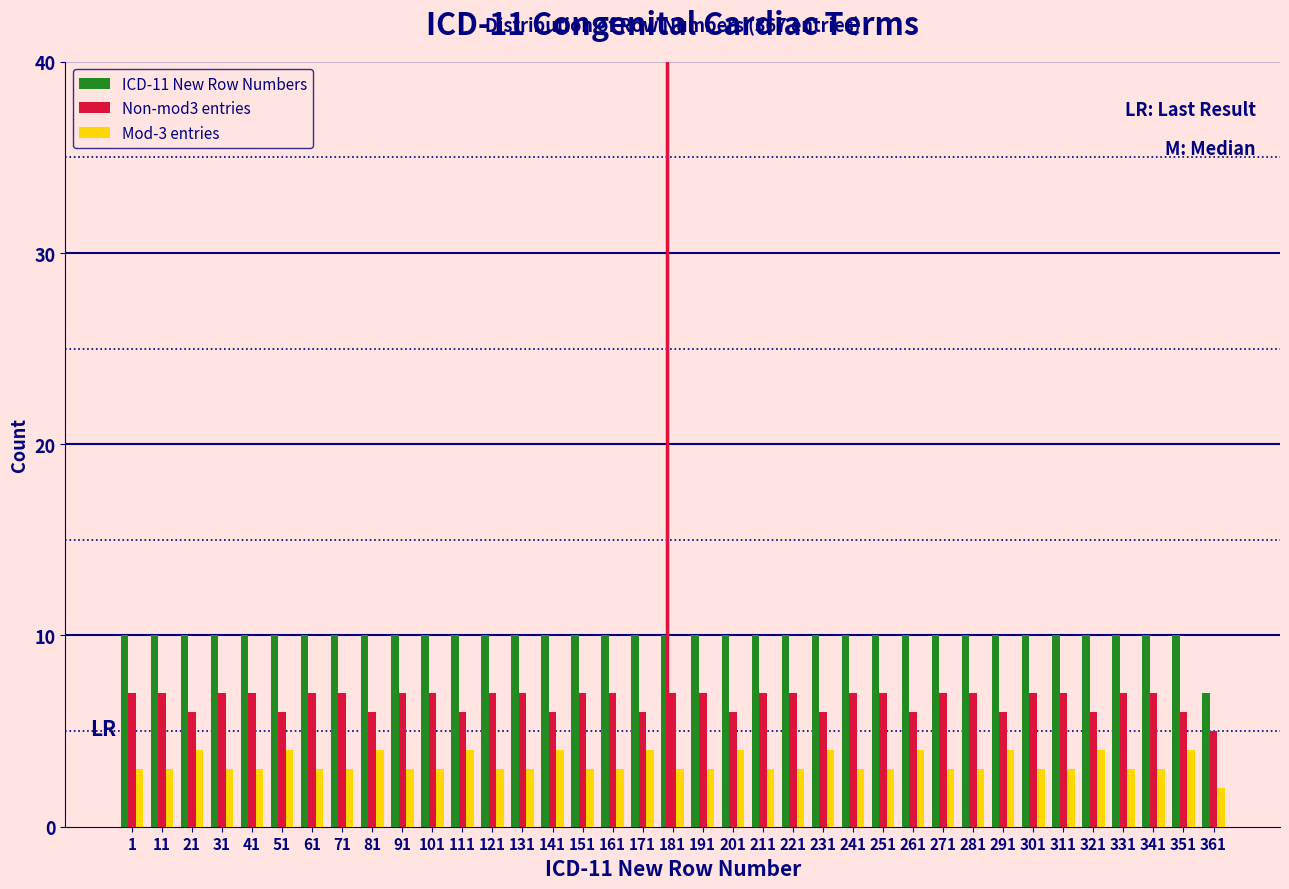

What is the sum of the Mod-3 entries values at 1 and 71?

6